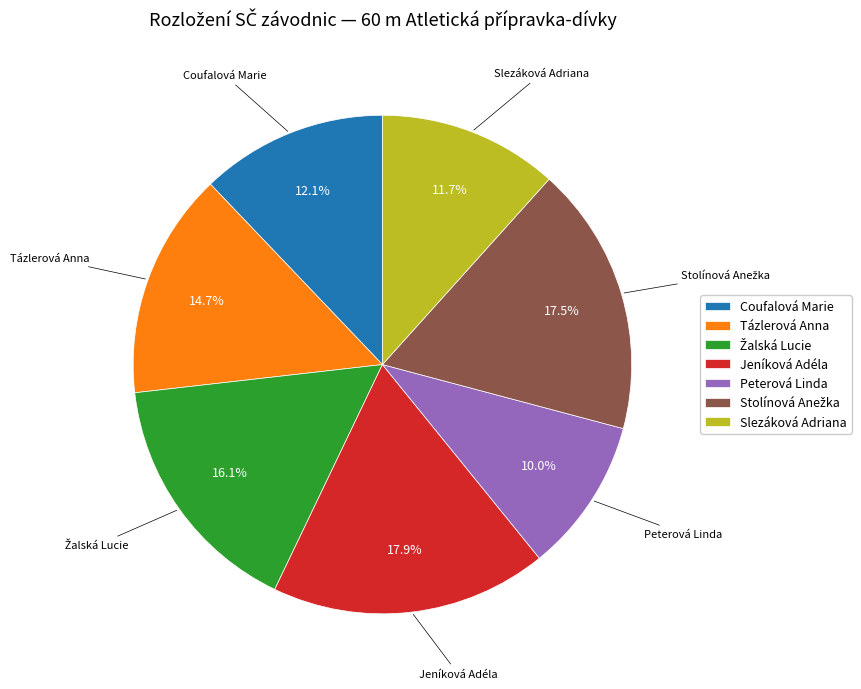

Does any single category account for the majority?

No